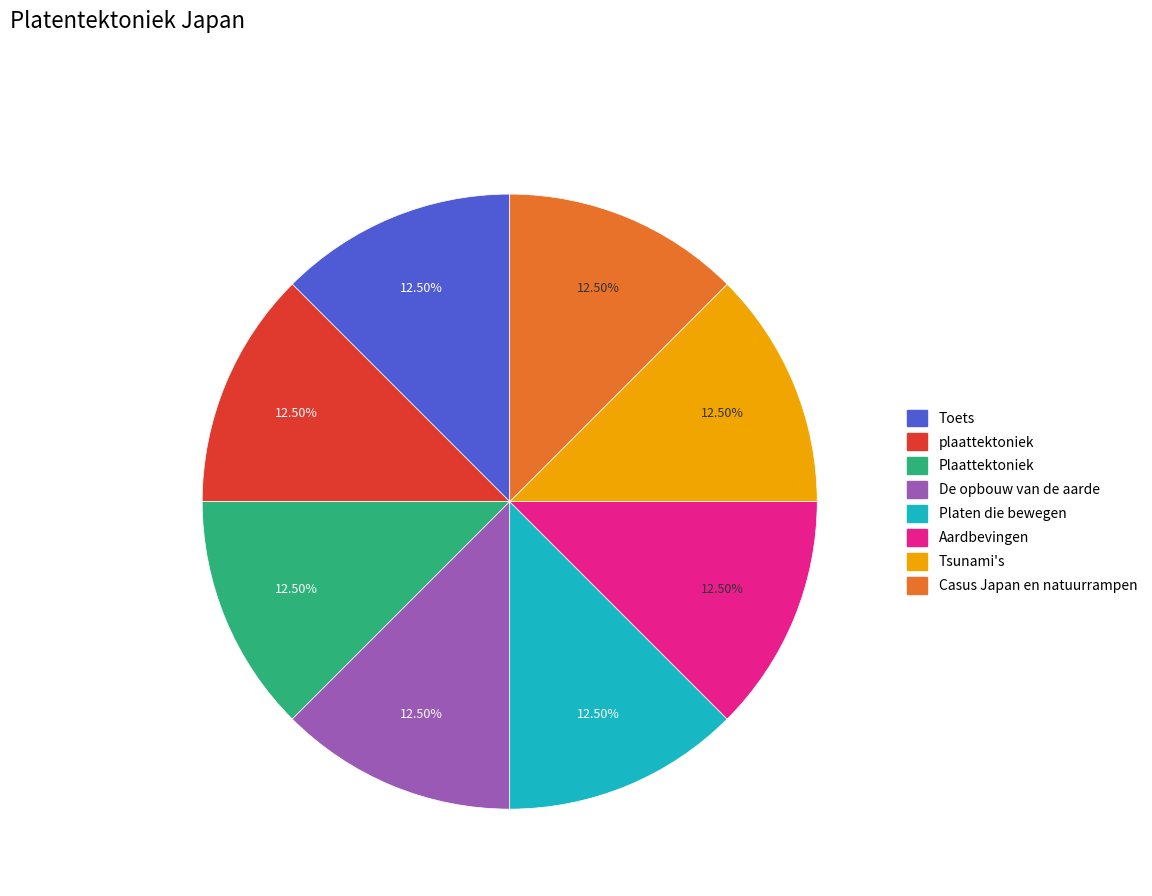

What is the ratio of the value at Tsunami's to the value at Toets?

1.0